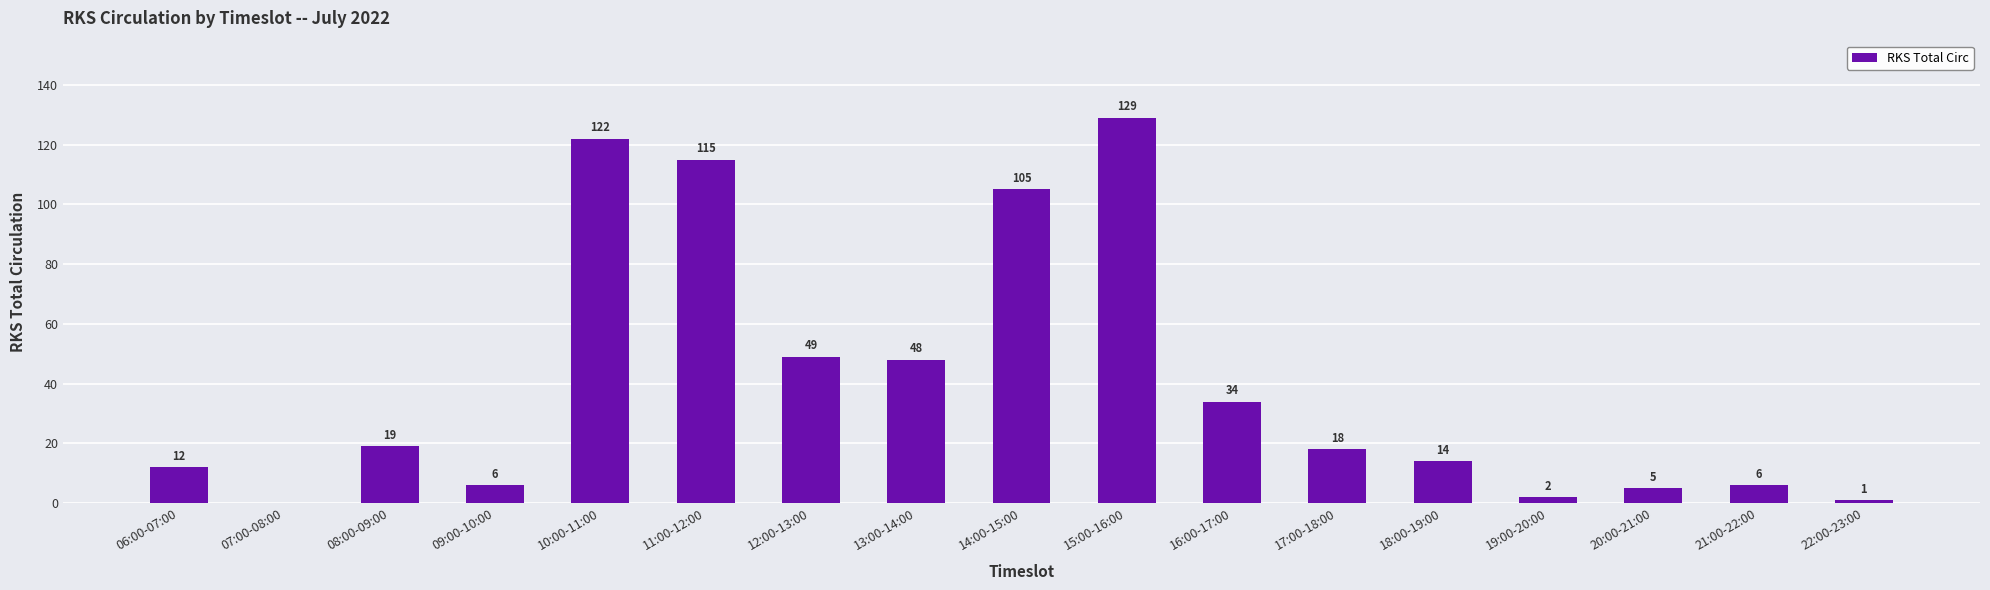

Reading left to right, extract all data points from this chart.

12	0	19	6	122	115	49	48	105	129	34	18	14	2	5	6	1